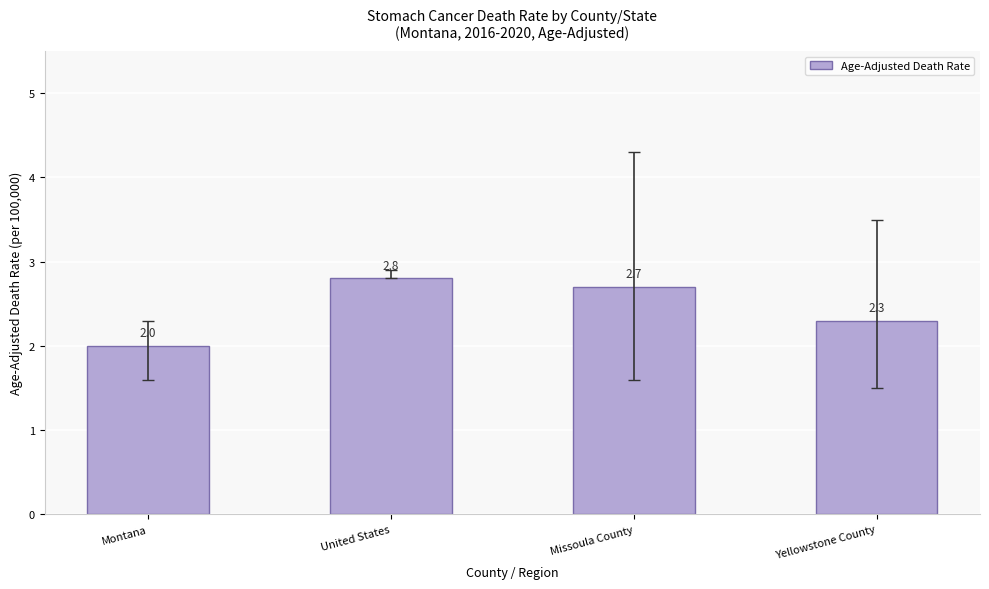

What is the difference between the maximum and minimum values?

0.8